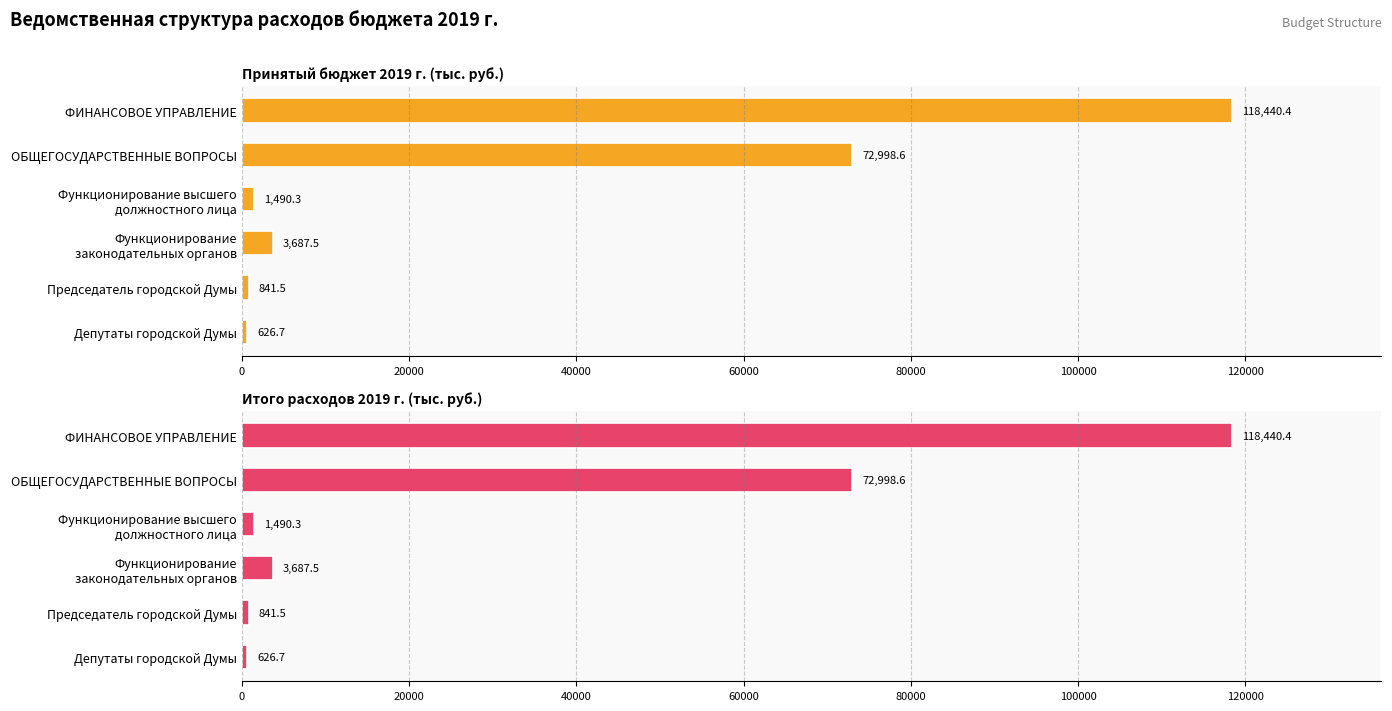

Does the chart contain stacked bars?

No